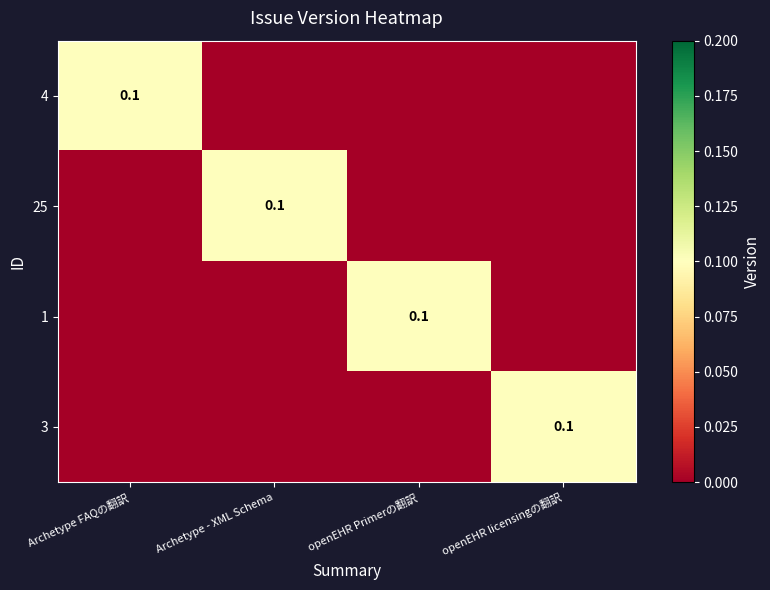

The 25 series shows 0.1 at Archetype - XML Schema. True or false?

True